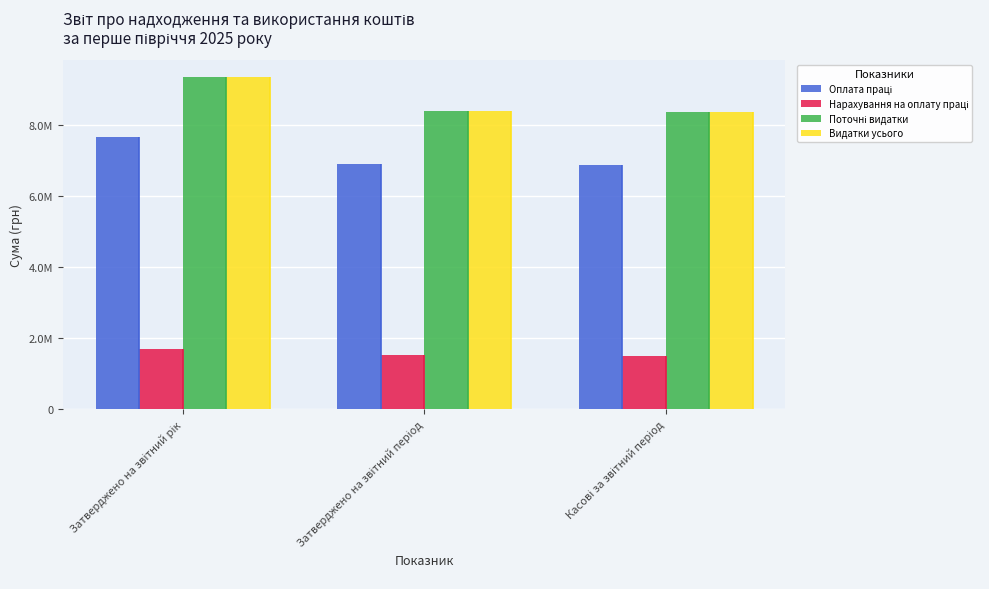

Does the chart contain stacked bars?

No